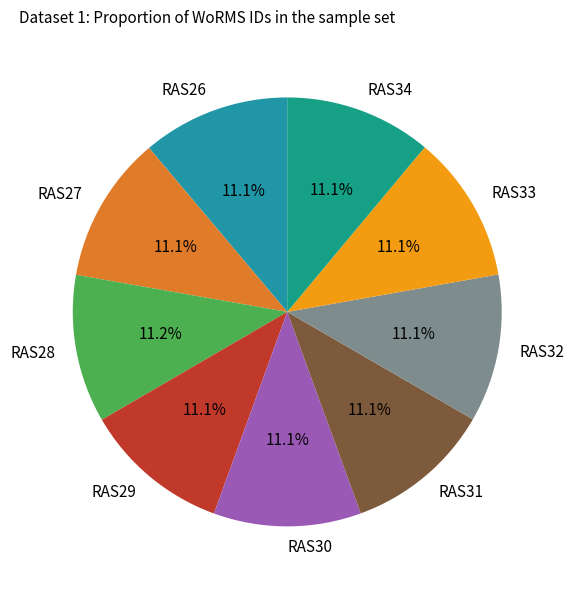

How much of the chart is everything except RAS31?

88.9%